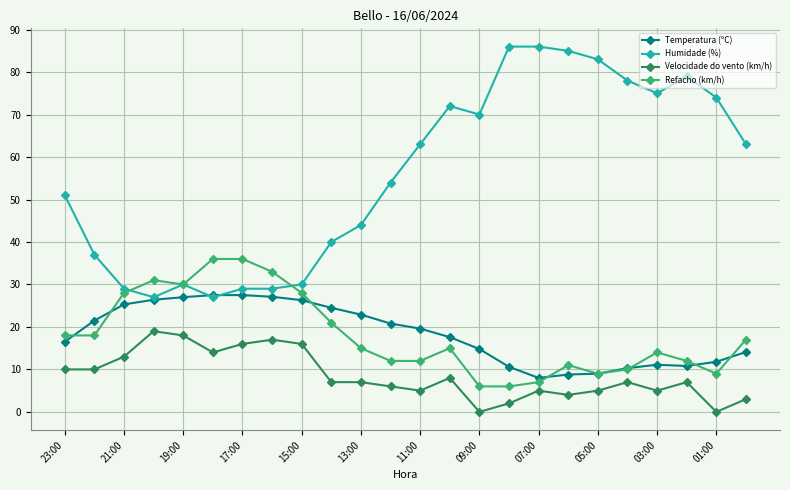

What is the value of the Velocidade do vento (km/h) point at the 6th from the left?

14.0